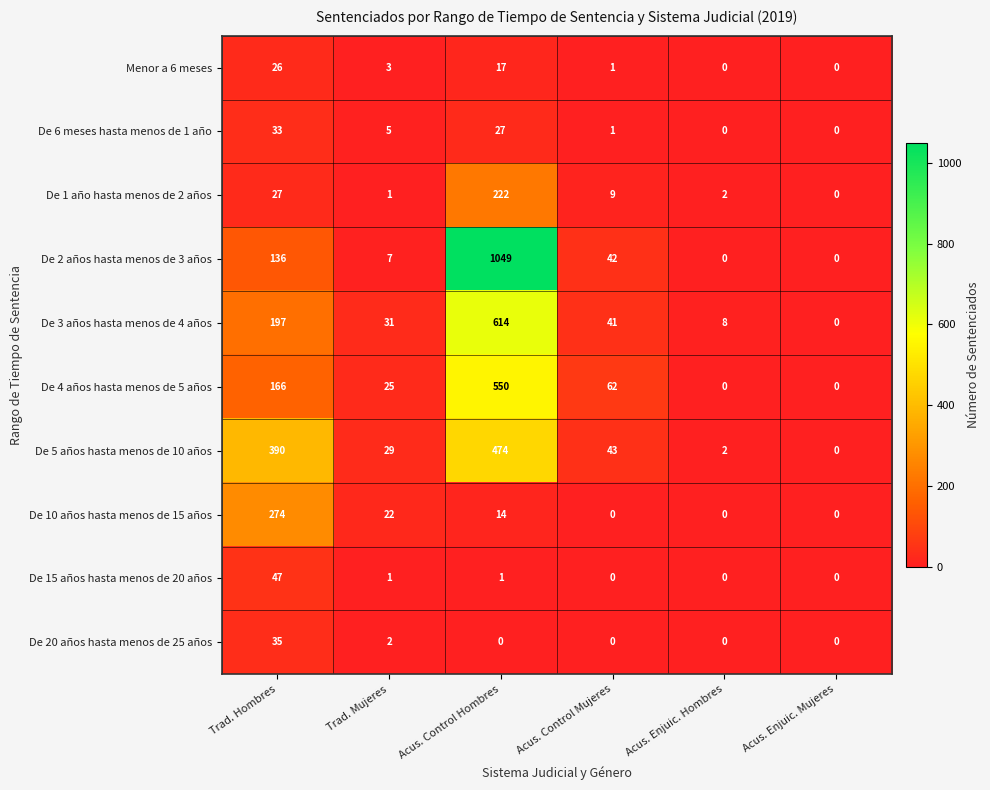

How many categories are shown in the chart?

6